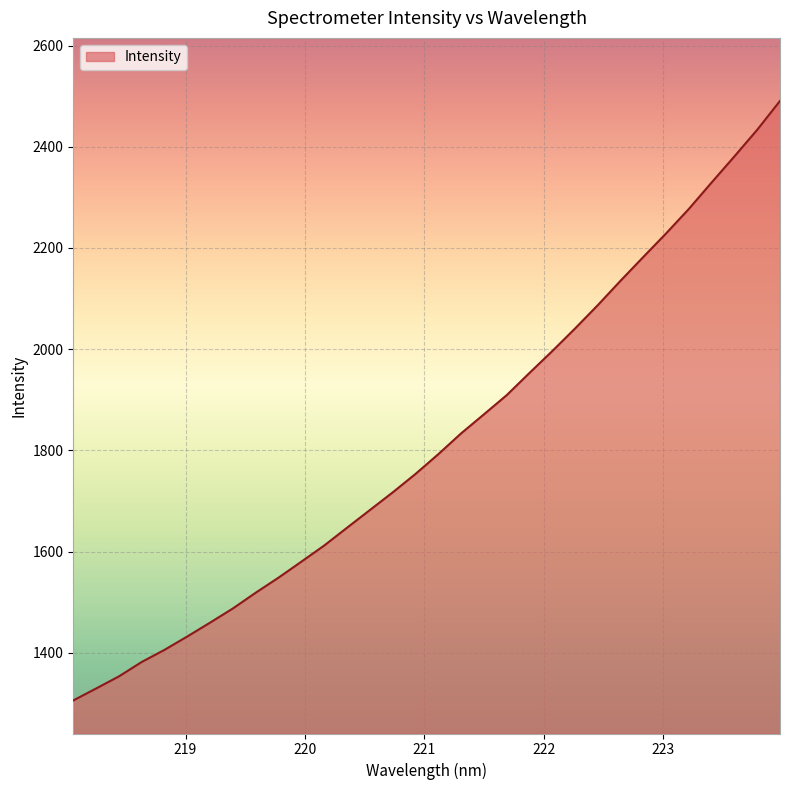

What is the difference between the maximum and minimum values?

1184.5